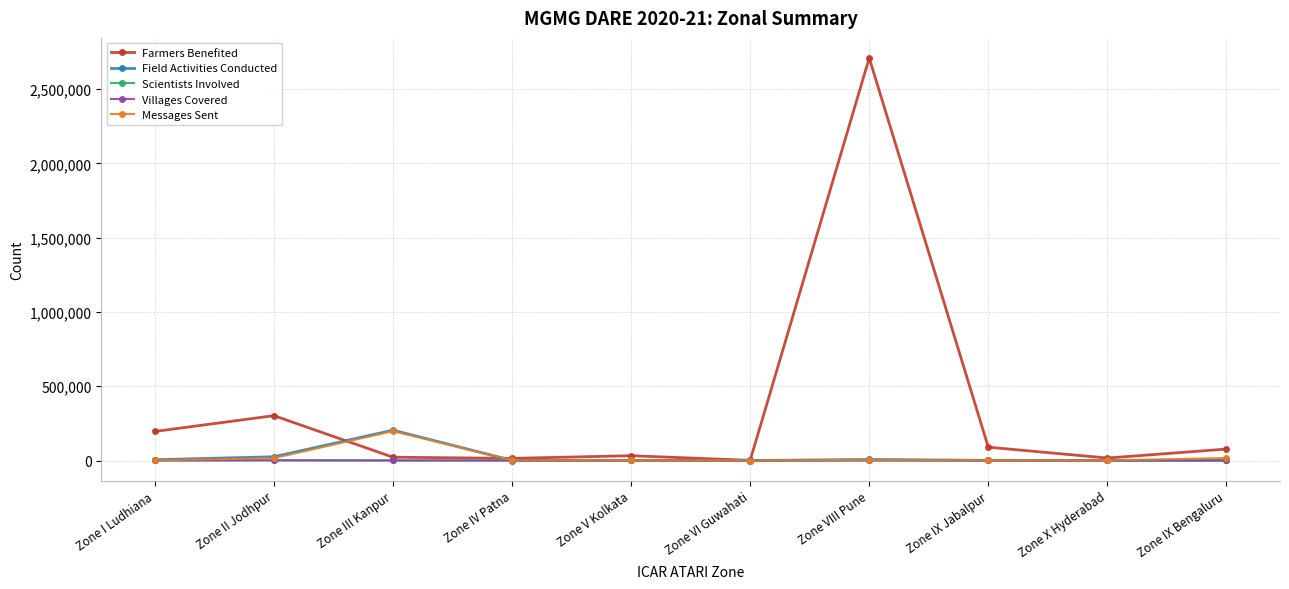

What is the label of the 6th point from the right?

Zone V Kolkata